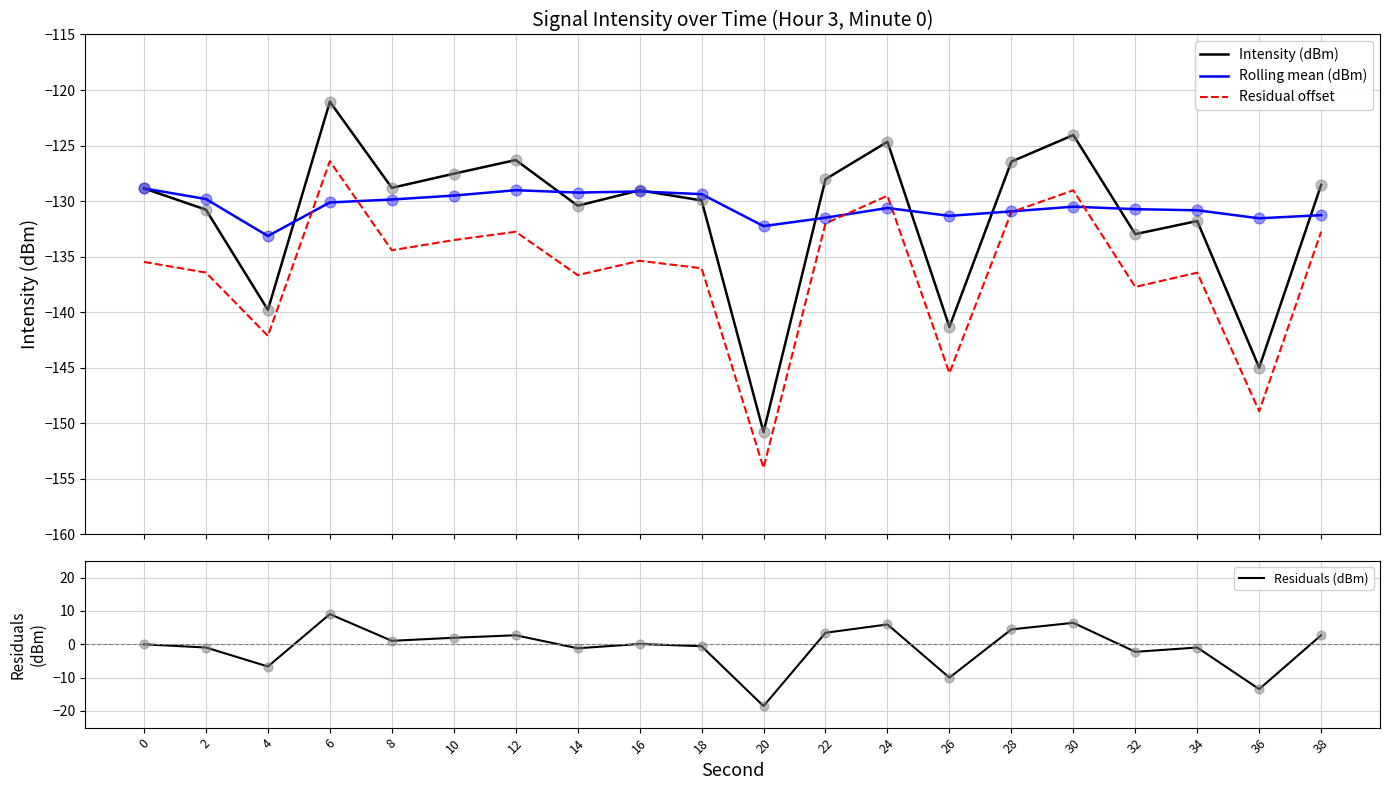

What is the total value across all series at 28?

-383.9